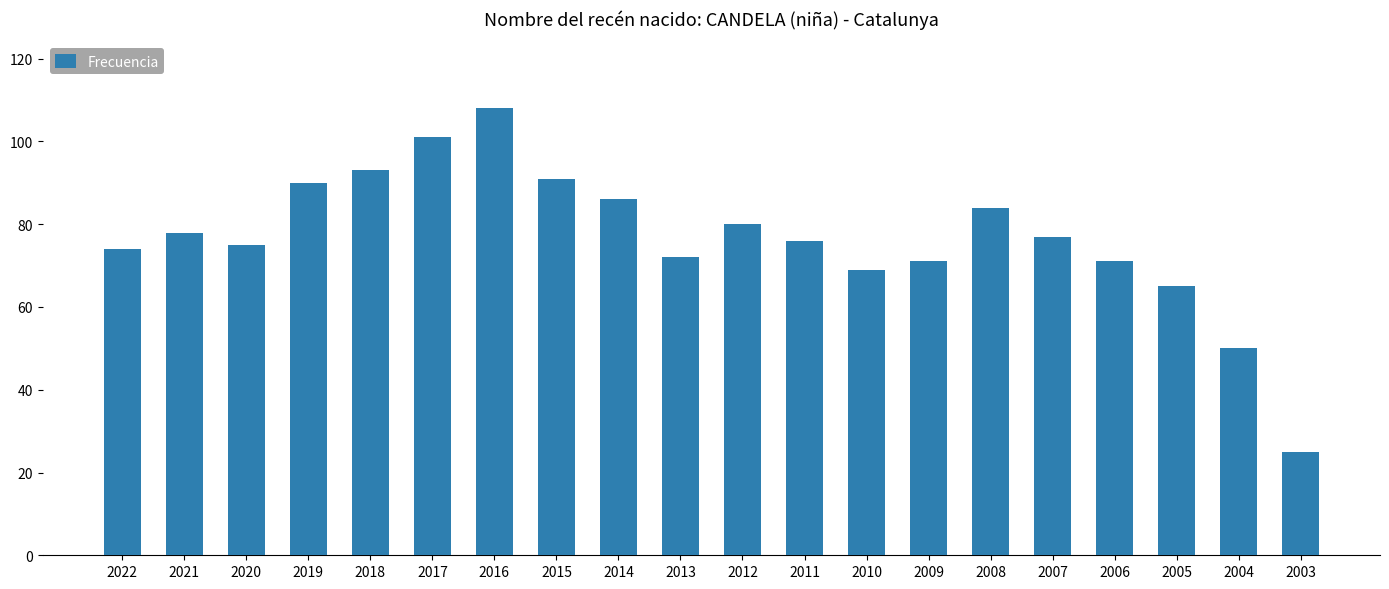

Is it true that the value at 2007 is 49?

False